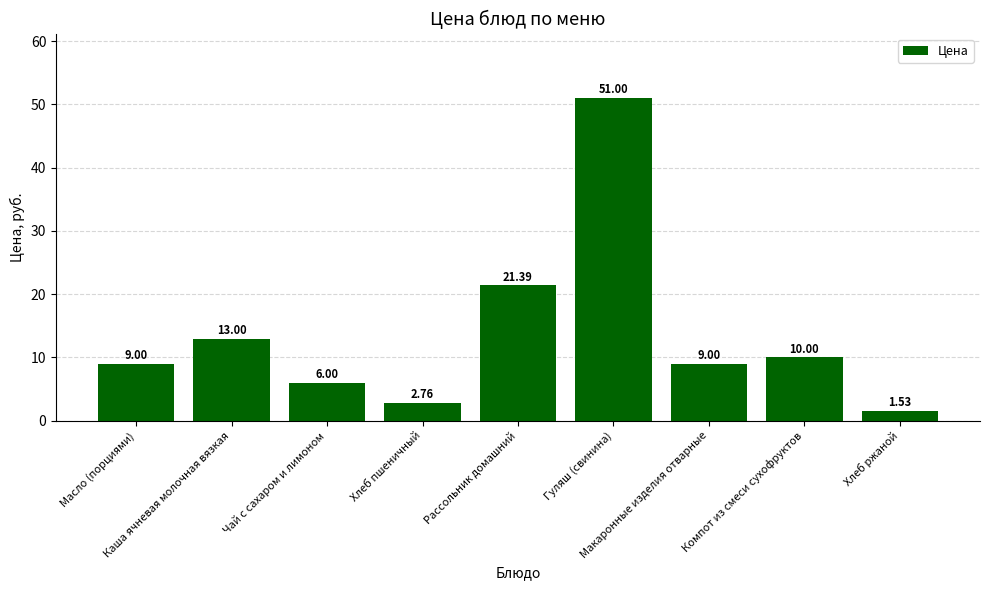

How many values are below 9?

3